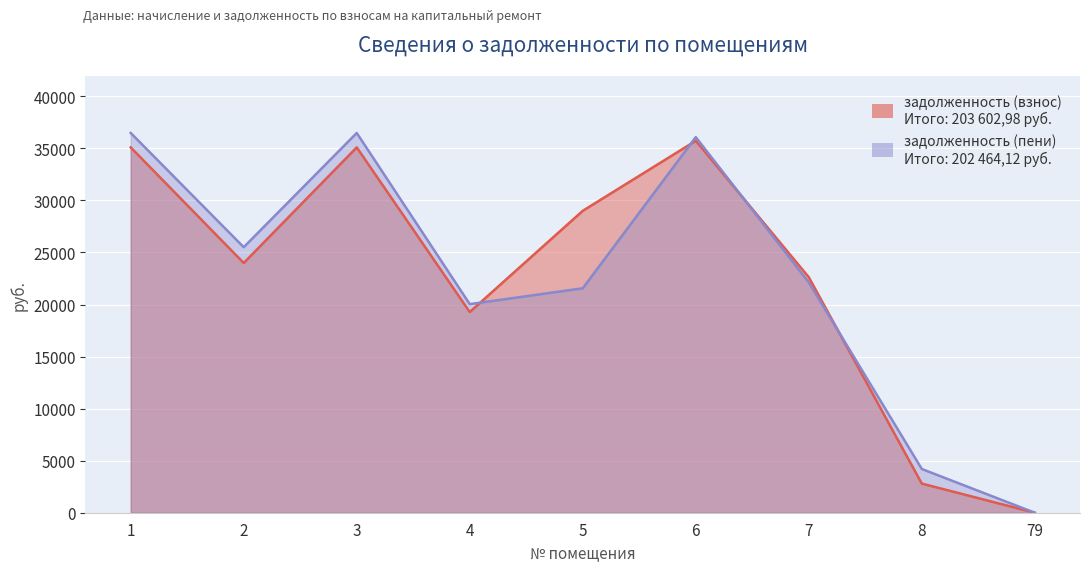

Reading left to right, what are all the values shown in this chart?

задолженность (взнос): 35093.9	23988.1	35093.9	19276.9	29000.1	35725.9	22624.0	2800.2	0.0
задолженность (пени): 36478.4	25505.2	36478.4	20037.4	21560.3	36078.6	22125.6	4200.3	0.0